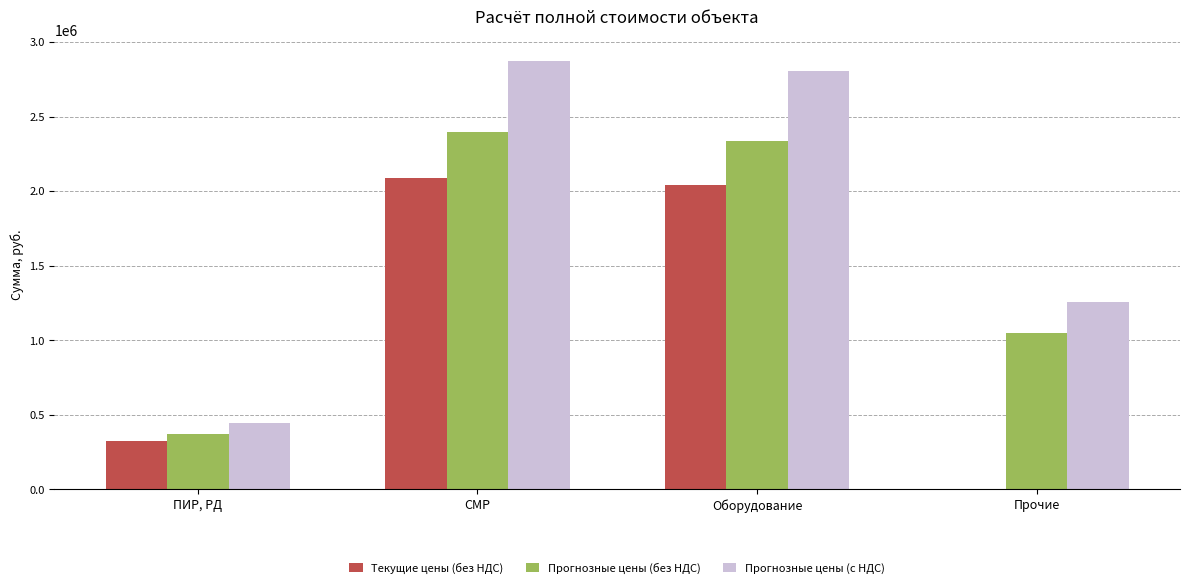

Count the number of categories in the chart.

4